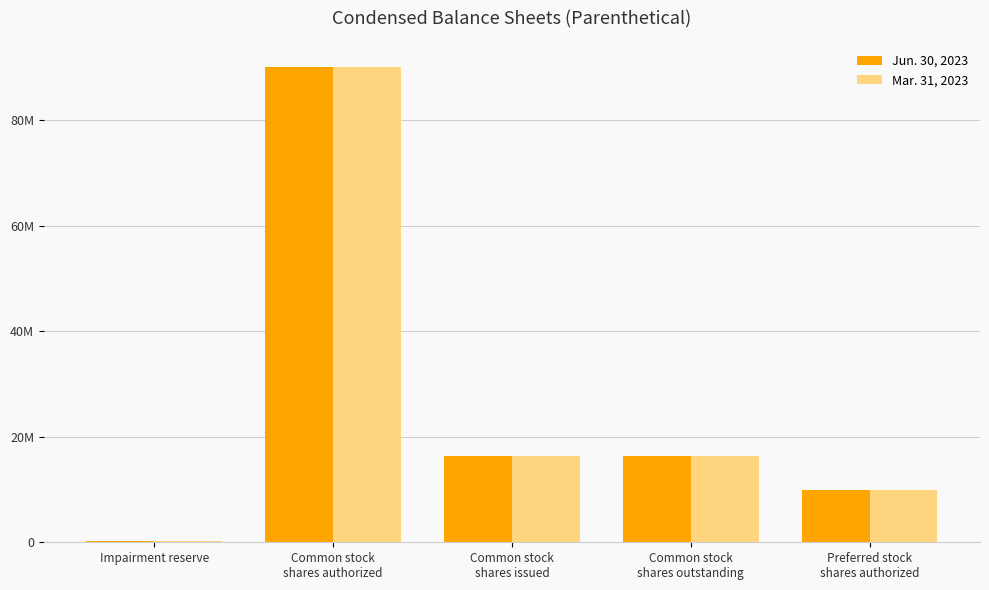

Rank the categories by Jun. 30, 2023 value from highest to lowest.

Common stock
shares authorized, Common stock
shares issued, Common stock
shares outstanding, Preferred stock
shares authorized, Impairment reserve